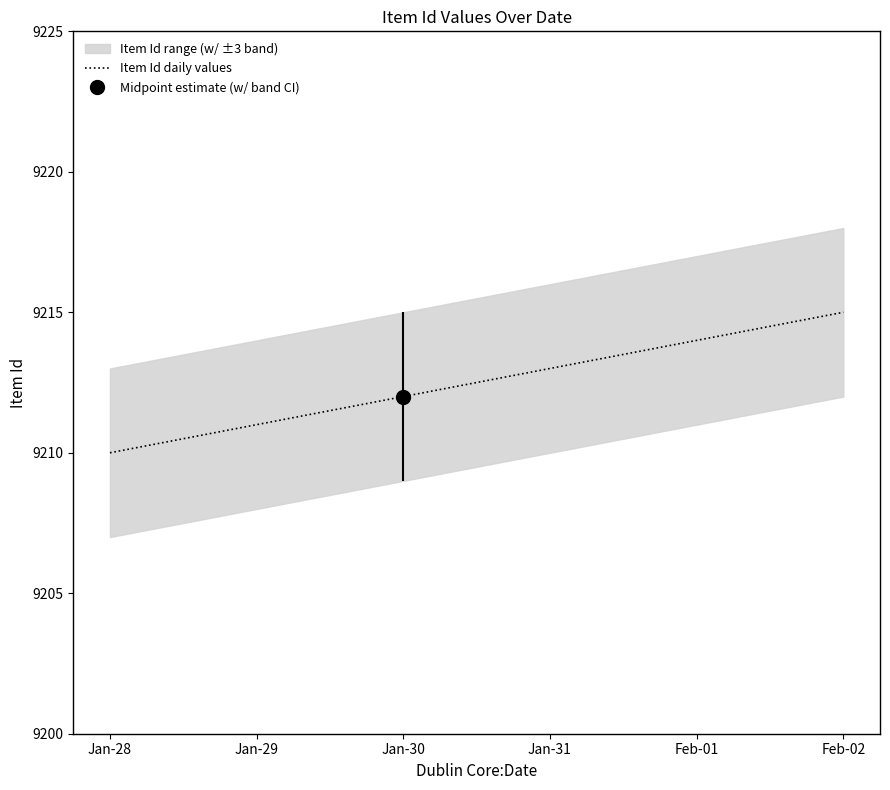

How many values are between 9211 and 9214?

4